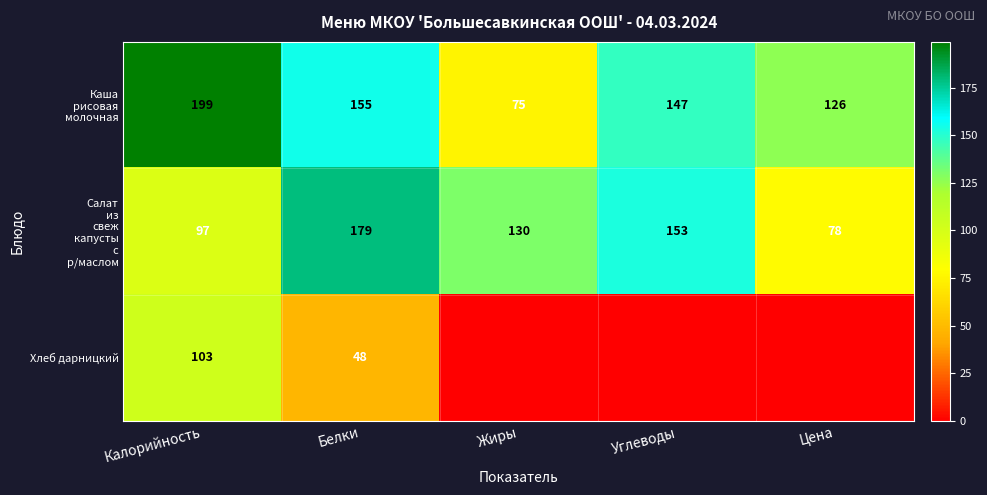

Is it true that Хлеб дарницкий equals 64 at Белки?

False